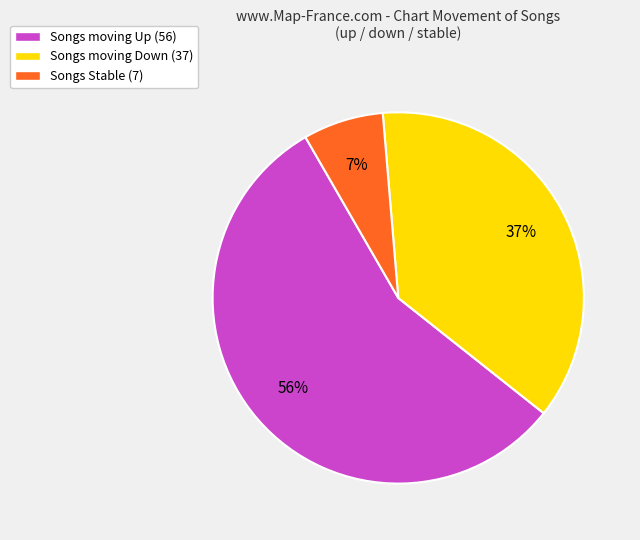

True or false: Songs moving Up (56) accounts for 56% of the total.

True